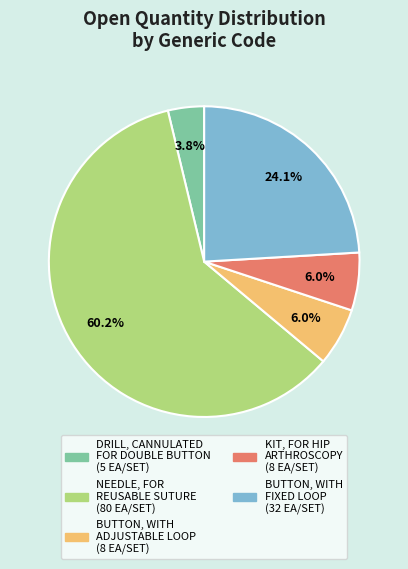

Does any single category account for the majority?

Yes